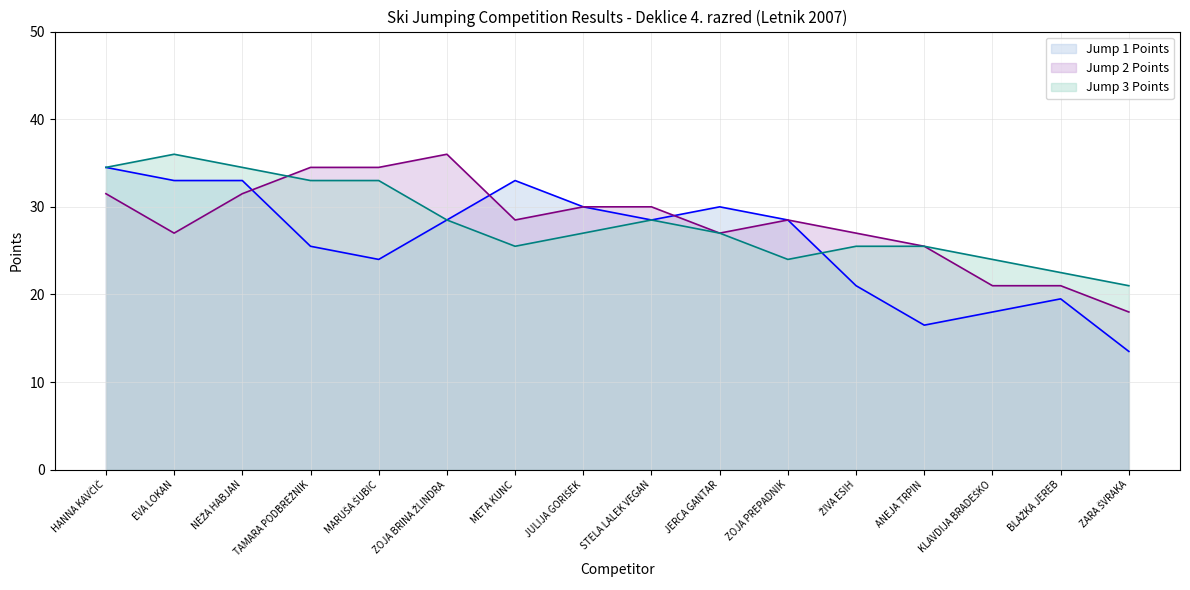

What is the label of the 4th point from the left?

TAMARA PODBREŽNIK